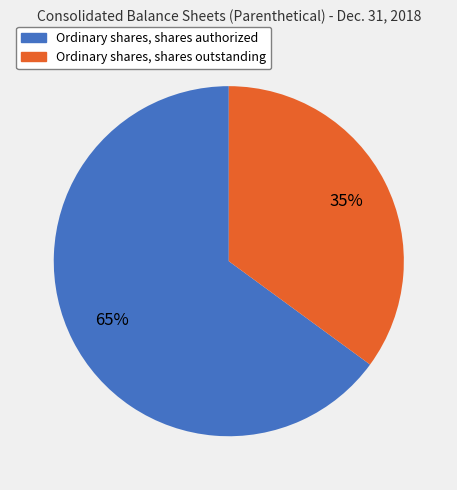

Is the sum of Ordinary shares, shares authorized and Ordinary shares, shares outstanding greater than half?

Yes